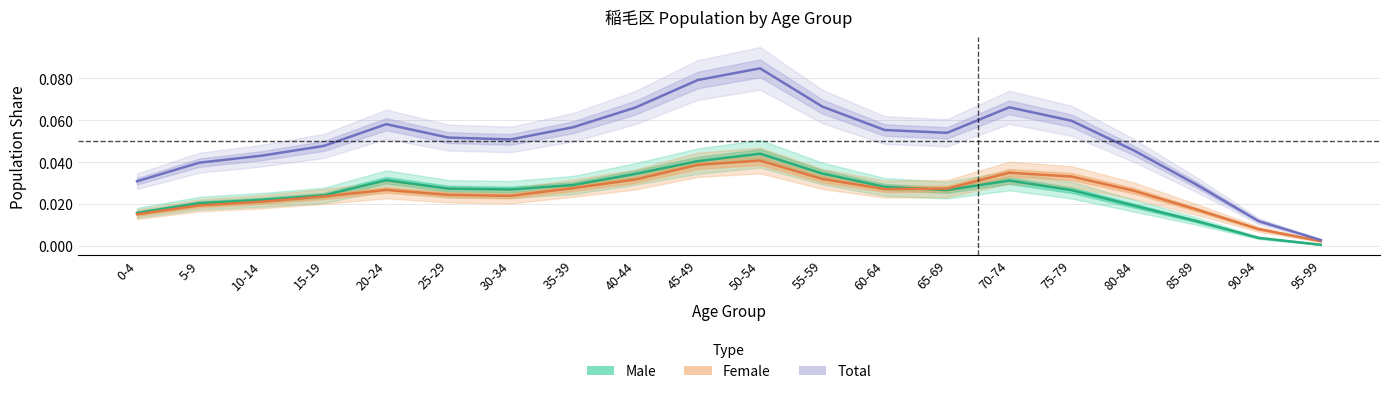

How many series are shown in this chart?

3